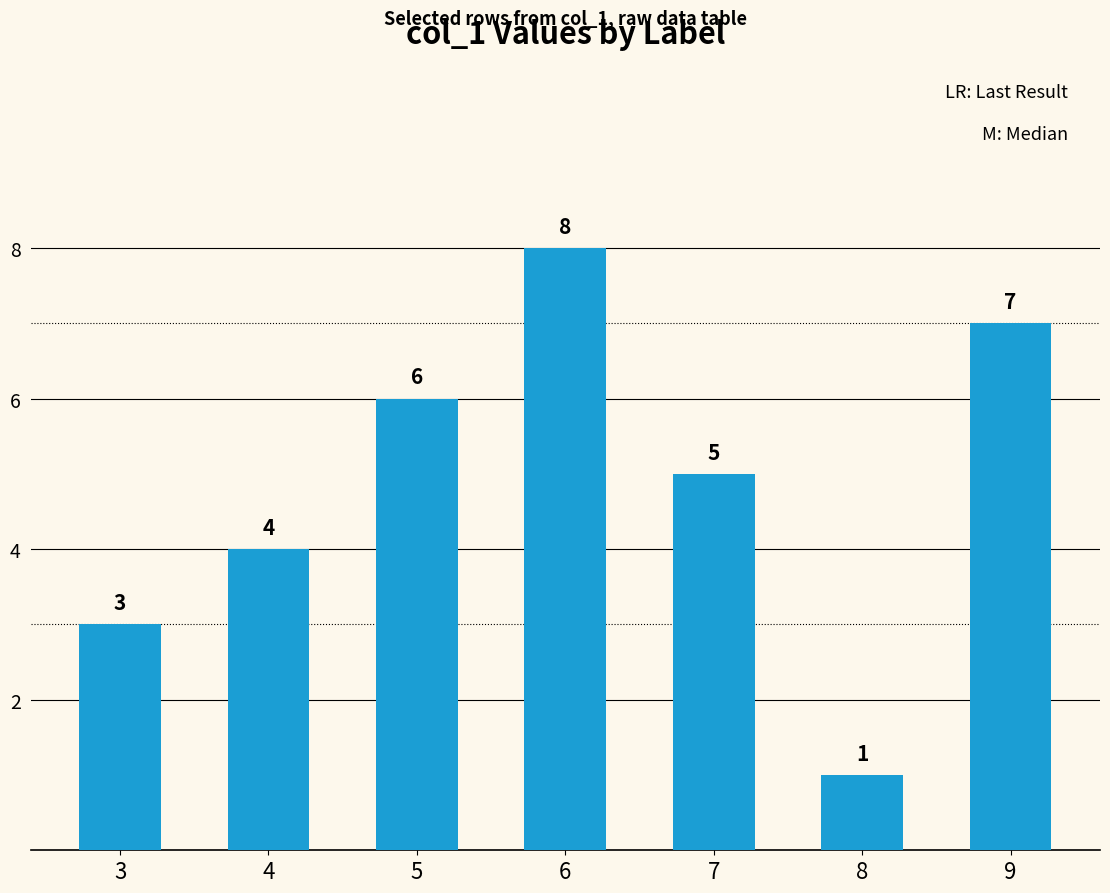

Reading left to right, list all the values displayed in this chart.

3	4	6	8	5	1	7